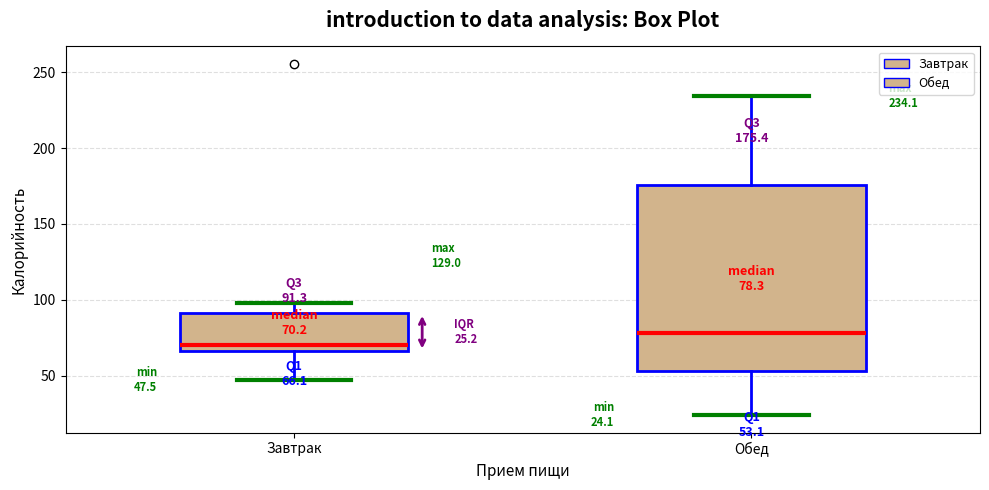

Which box is the tallest, from its lower edge to its upper edge?

Обед